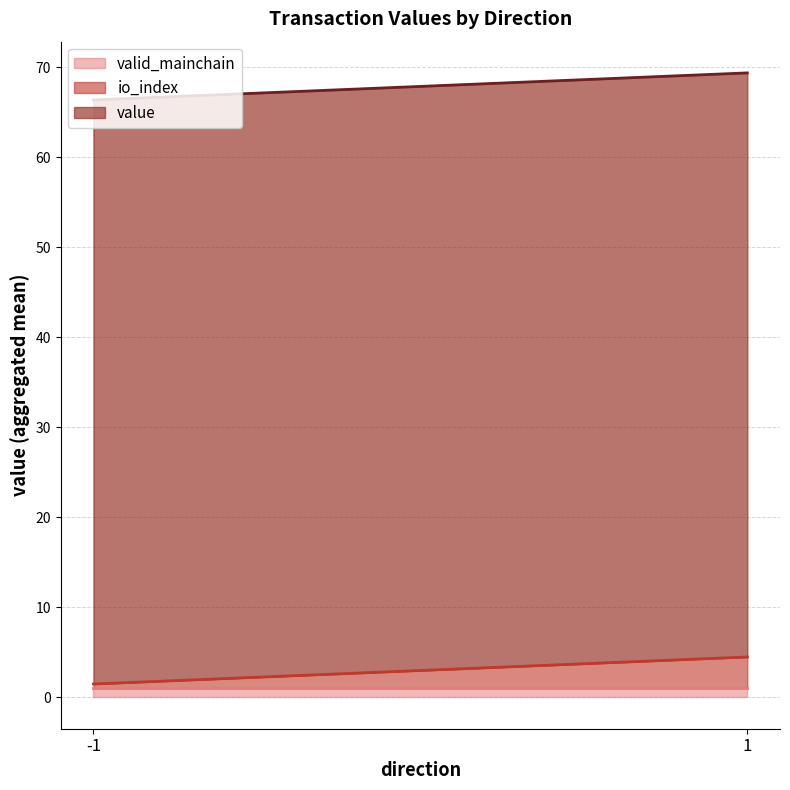

Where is value nearest to the value 64?

-1